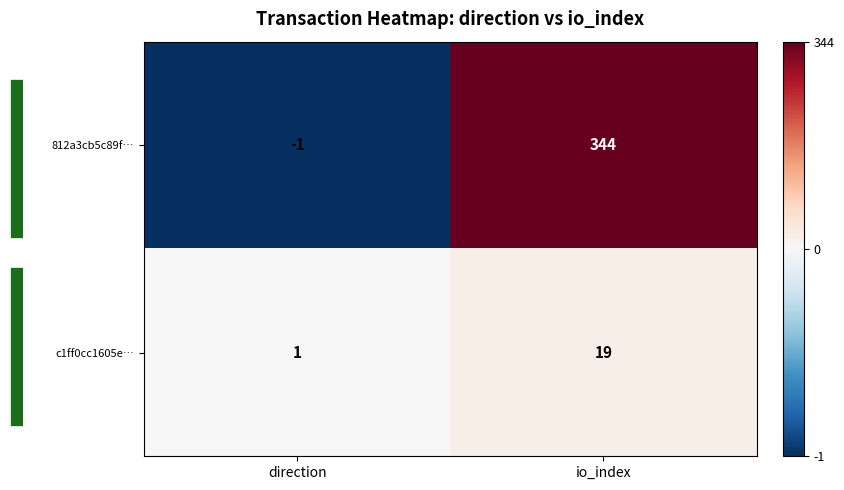

Rank the series by their average value, from lowest to highest.

c1ff0cc1605e…, 812a3cb5c89f…